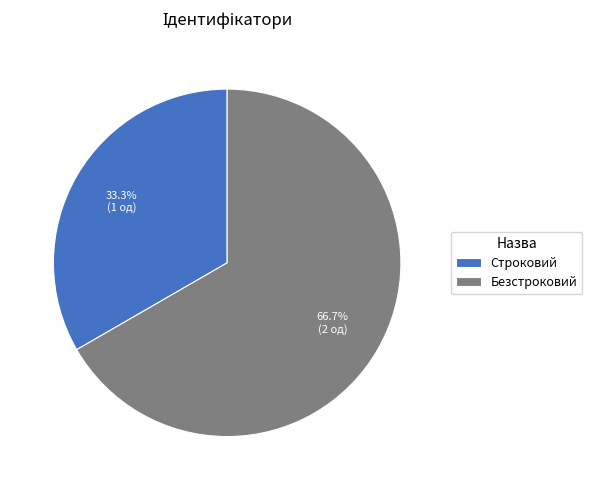

Which slice is the largest?

Безстроковий